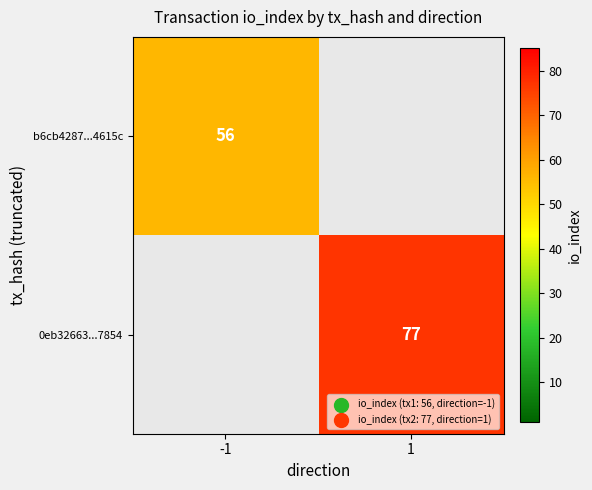

Is the value of 0eb32663...7854 at 1 greater than the value of b6cb4287...4615c at -1?

Yes